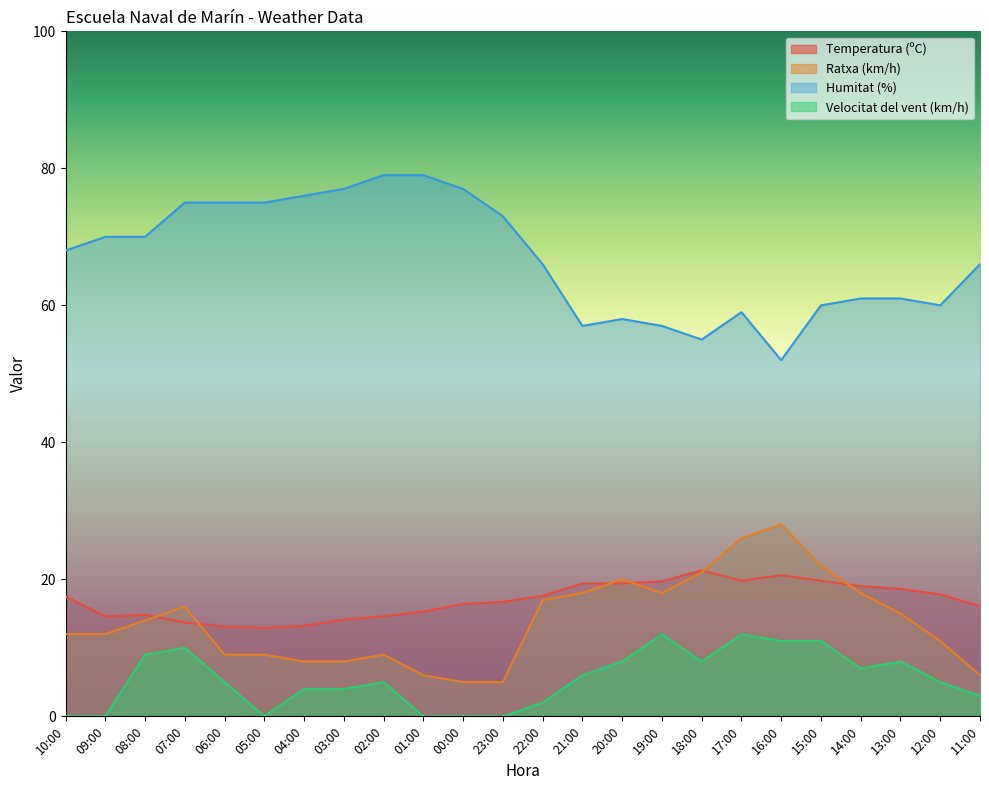

Which series has the largest total across all categories?

Humitat (%)